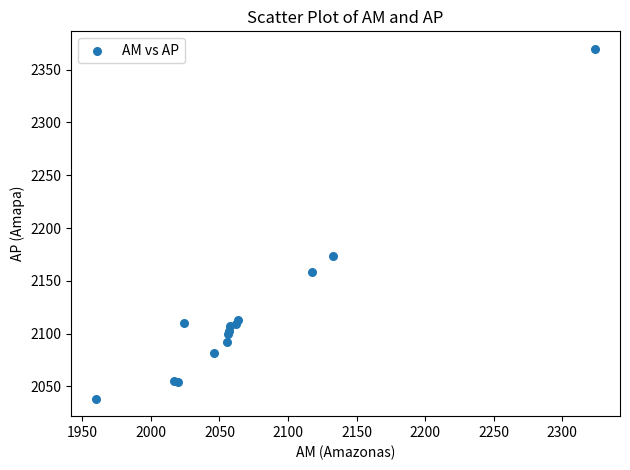

What Y value in the scatter plot is closest to 2204?

2174.0